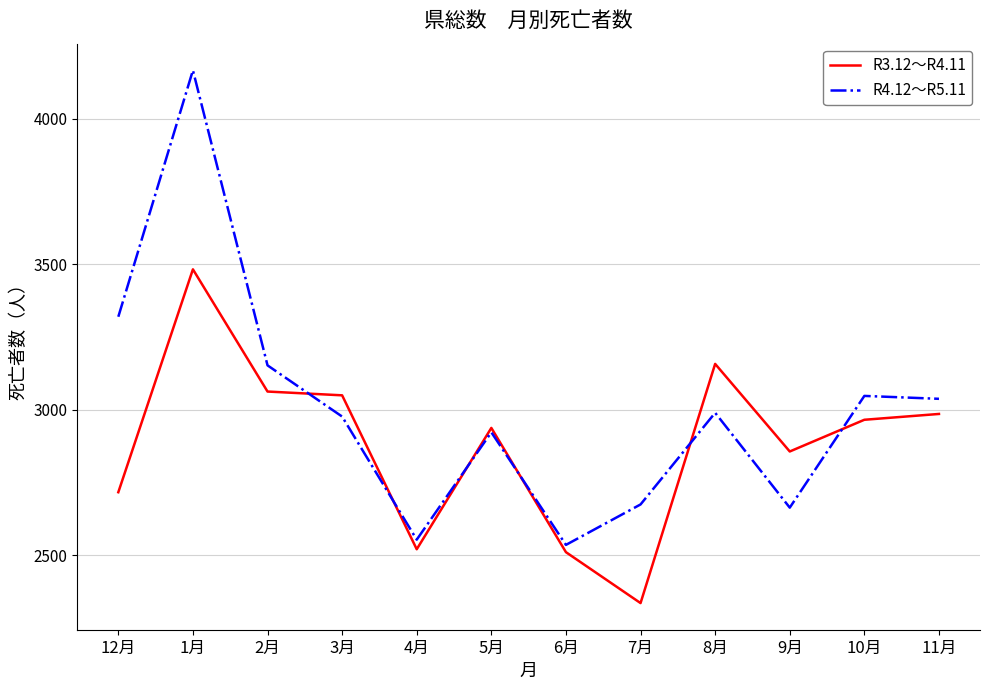

Where is the first local maximum for R4.12～R5.11?

1月